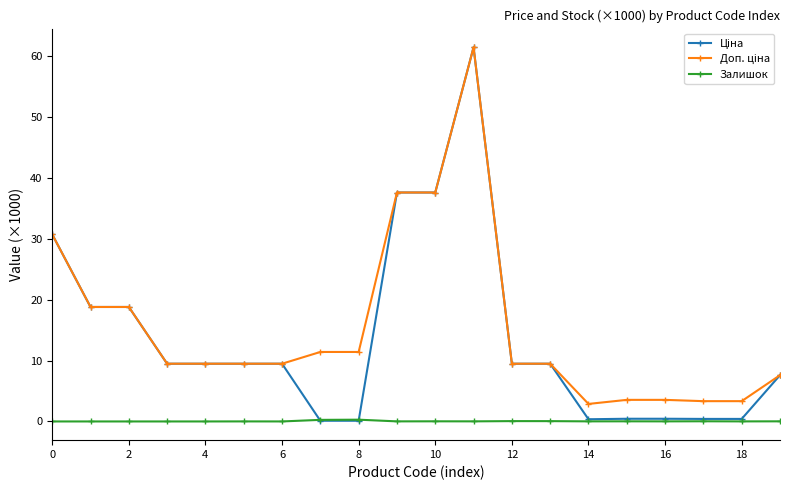

What is the sum of all Залишок values?

0.8